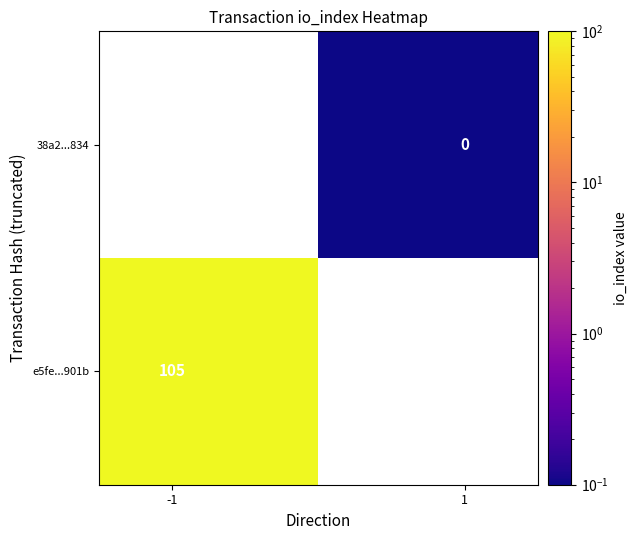

At how many categories does at least one series exceed 27?

1